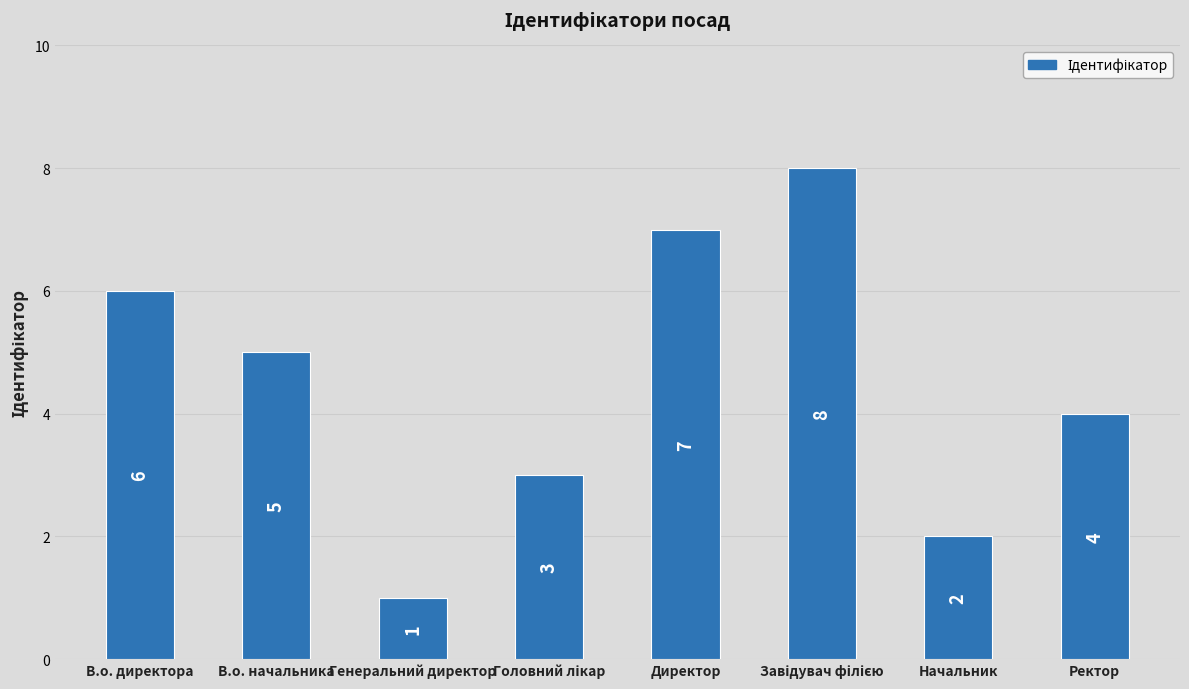

What is the greatest value displayed?

8